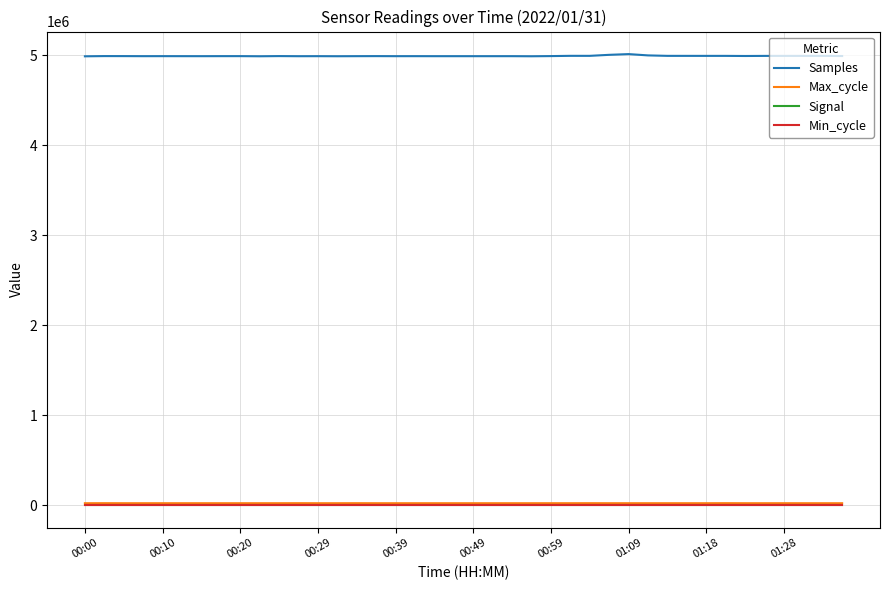

Which series has the widest spread of values?

Samples